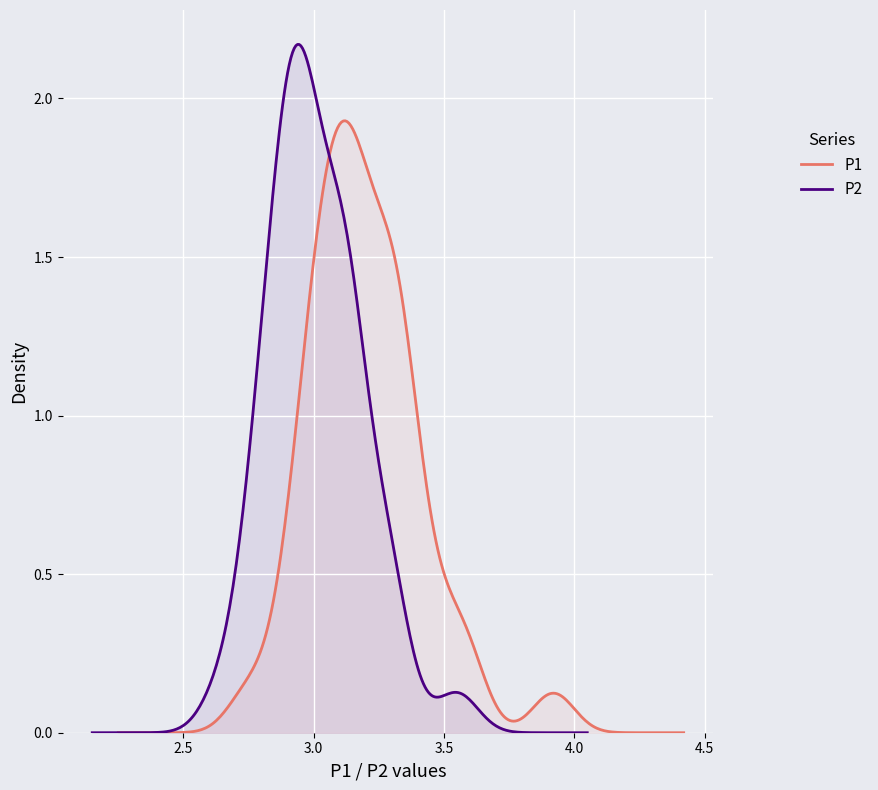

What is the difference between the second highest and second lowest values in the P2 series?

0.5